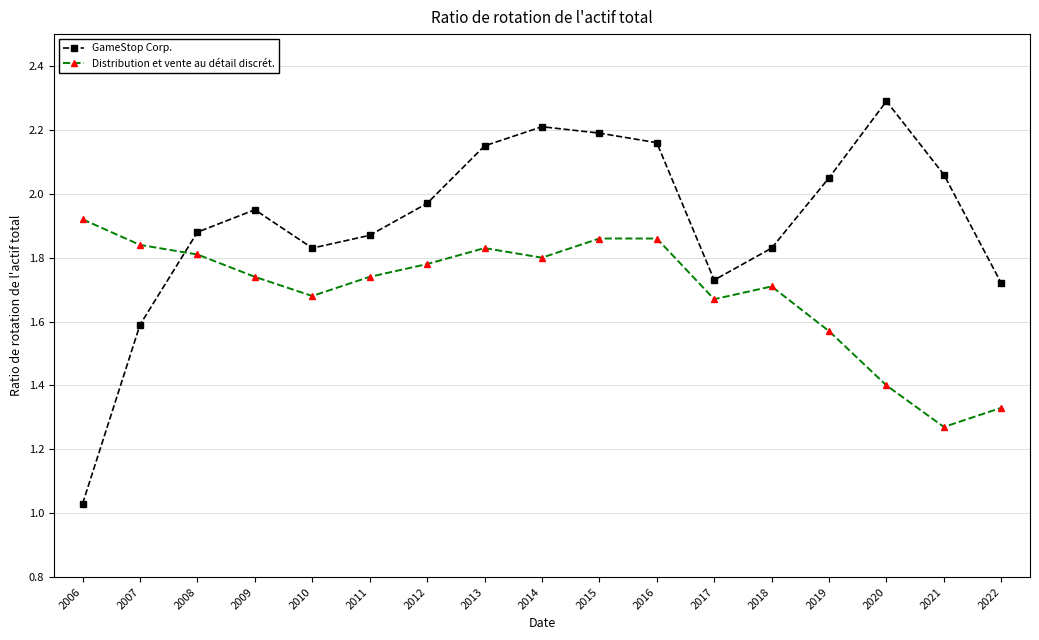

What are all the series names shown in the legend?

GameStop Corp., Distribution et vente au détail discrét.